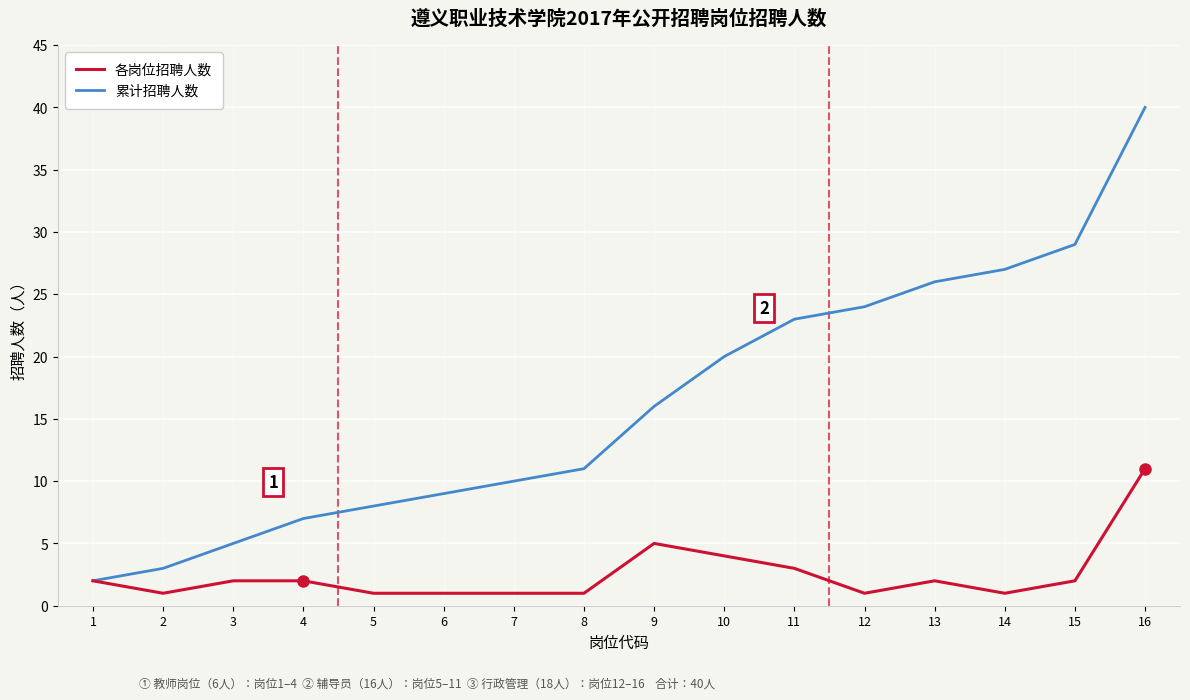

Where is the first local minimum for 各岗位招聘人数?

2